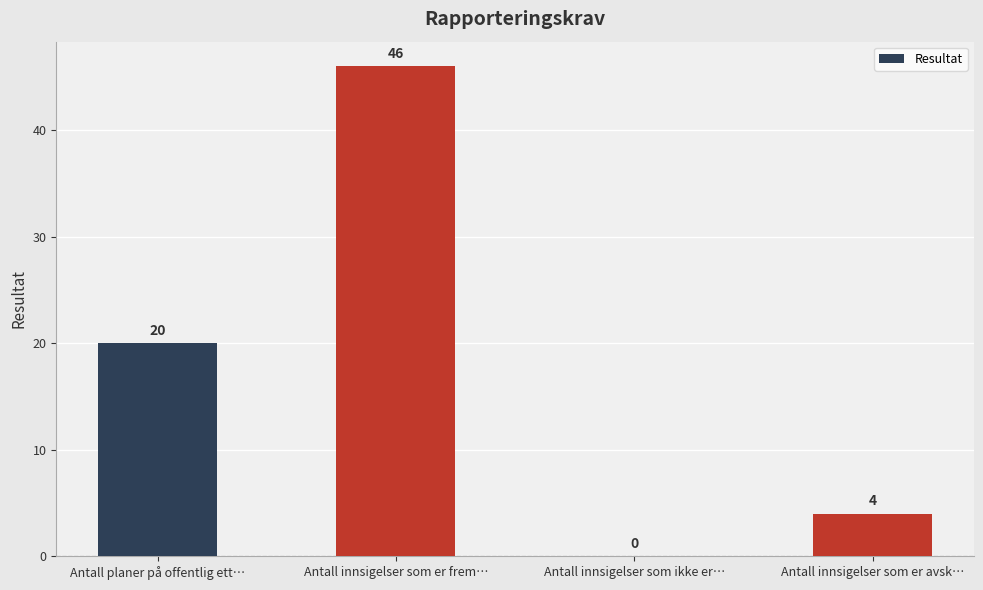

What is the sum of the values at Antall innsigelser som er frem… and Antall innsigelser som er avsk…?

50